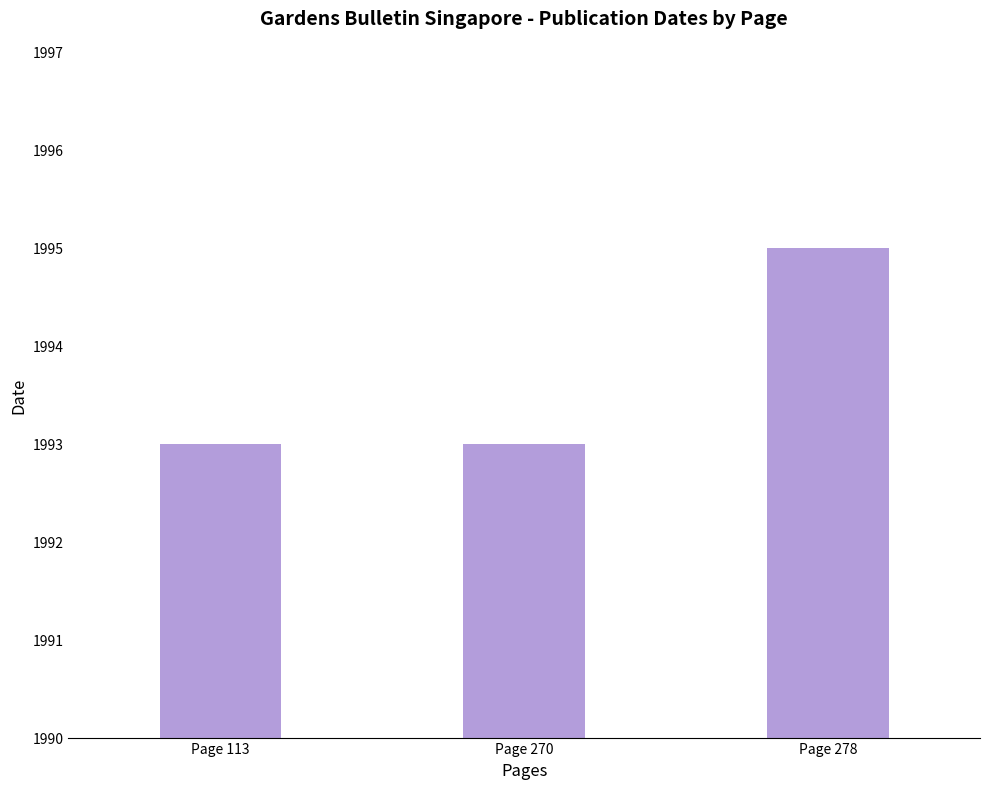

What is the greatest value displayed?

1995